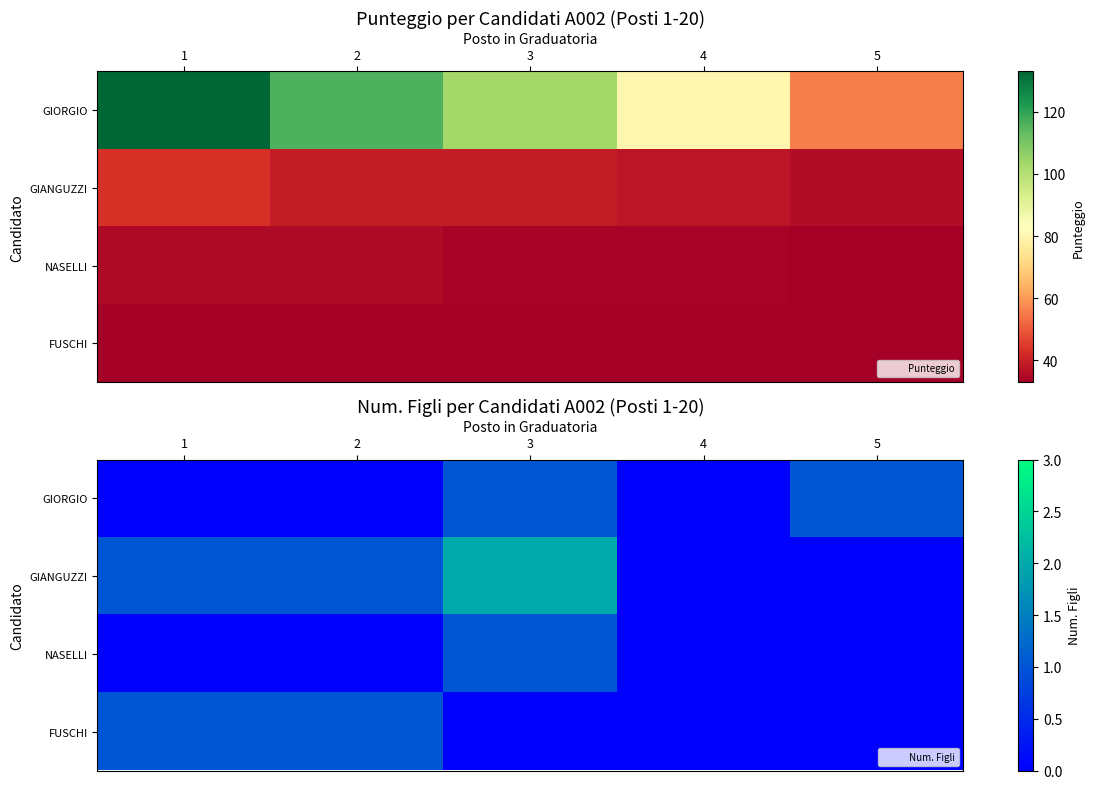

What is the sum of all GIANGUZZI values?

4